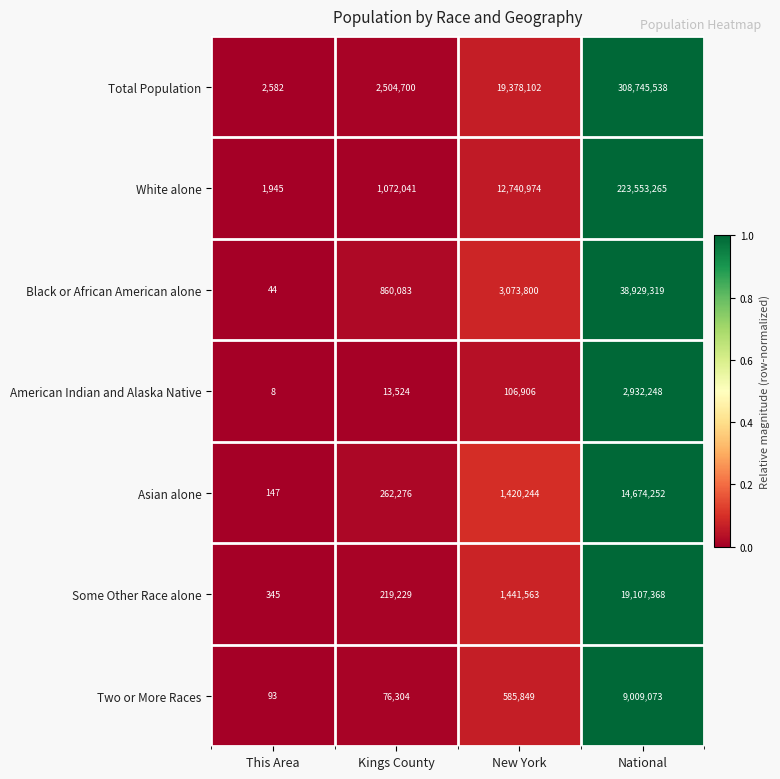

What is the sum of all American Indian and Alaska Native values?

3052686